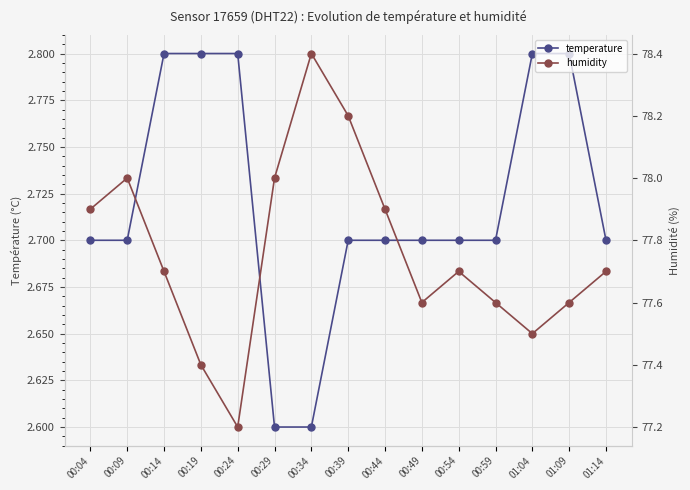

True or false: humidity and temperature intersect in this chart.

False